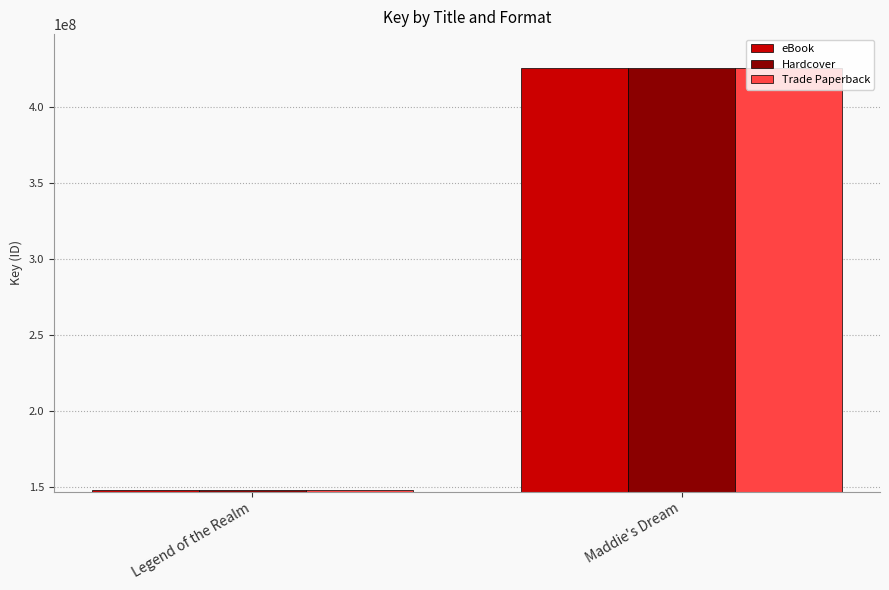

Is it true that Trade Paperback equals 425669544 at Maddie's Dream?

True